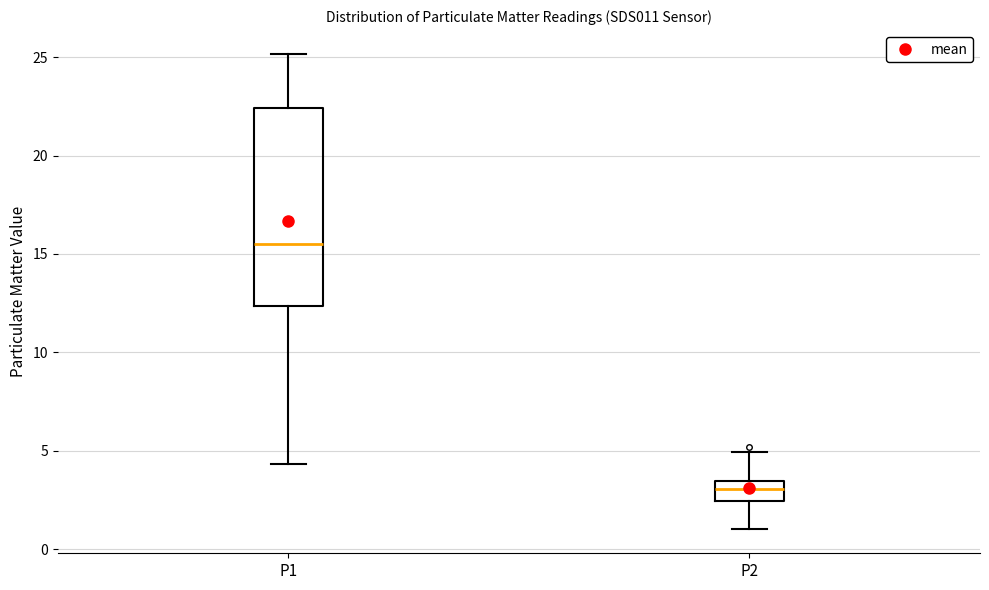

Where is the lower edge of the box for P1 on the y-axis? The values are not printed on the chart, so give them approximately, as read against the axis.

12.5